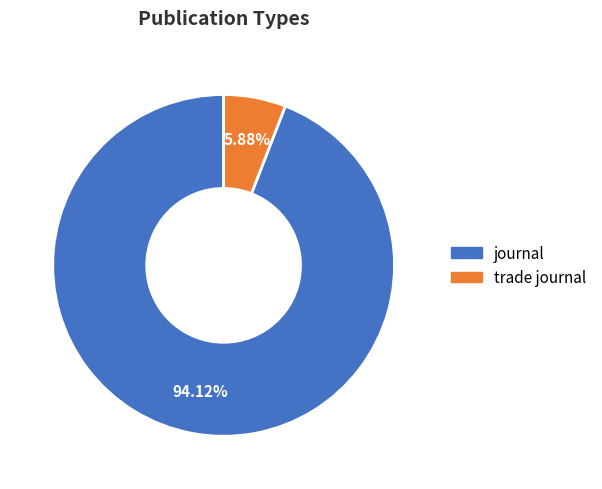

Which slice represents more than half of the pie?

journal